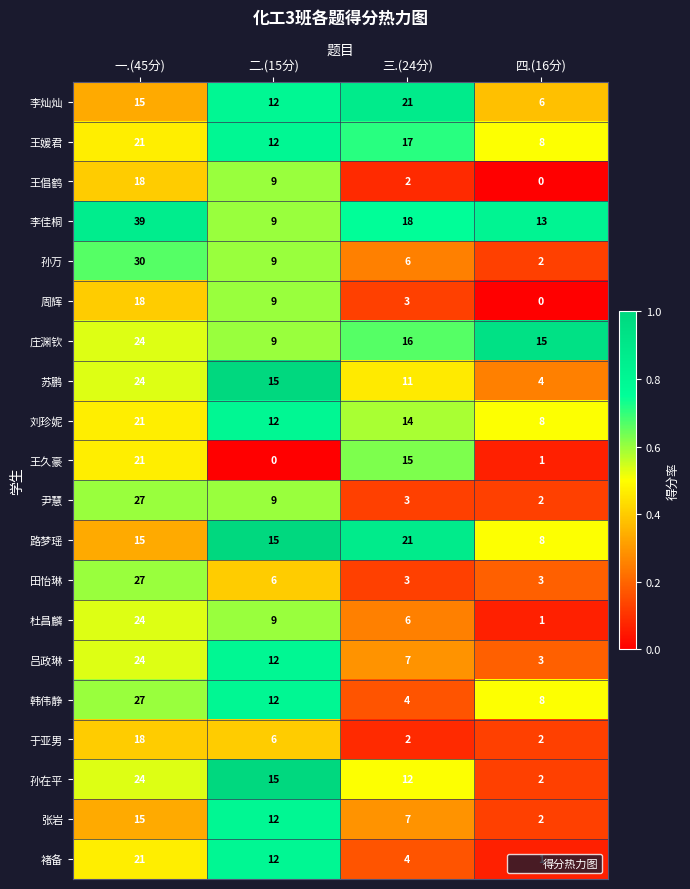

Count the number of categories in the chart.

4